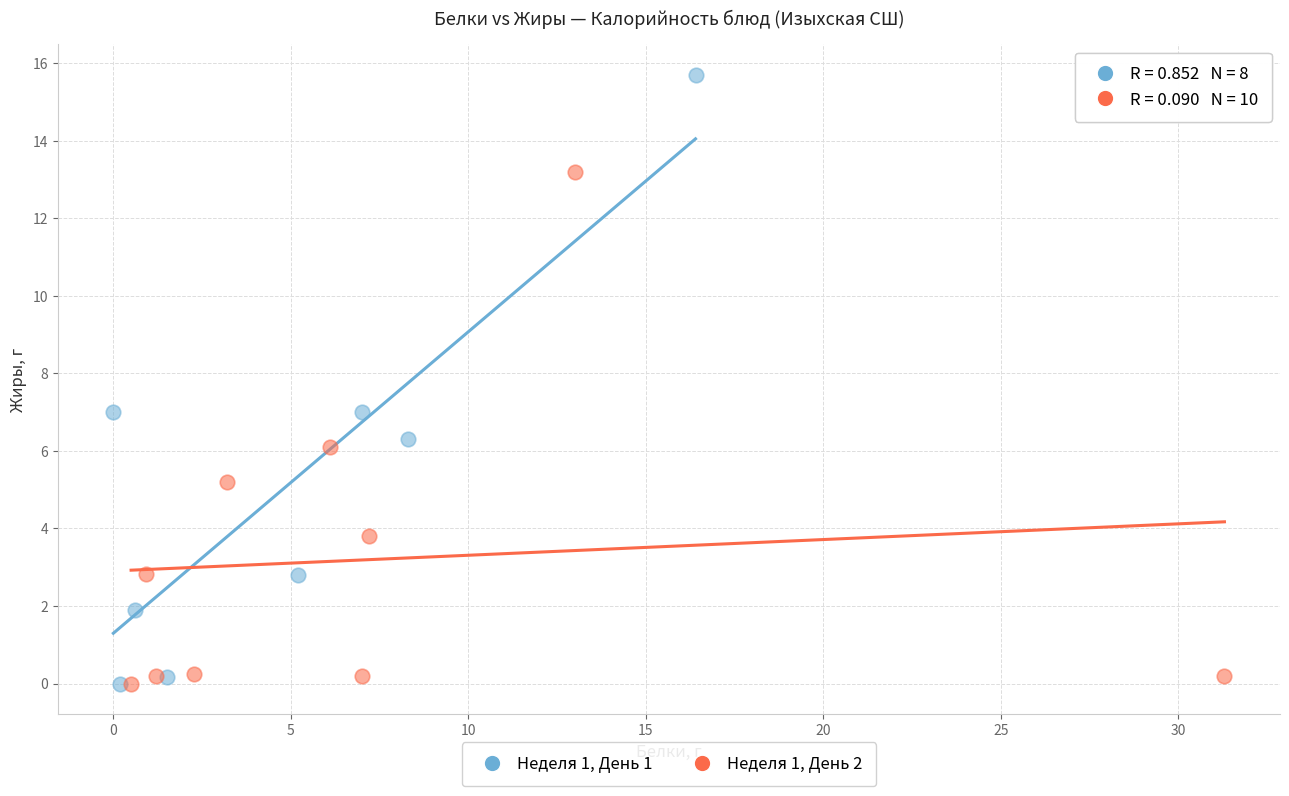

Which series reaches the maximum Y coordinate?

Неделя 1, День 1